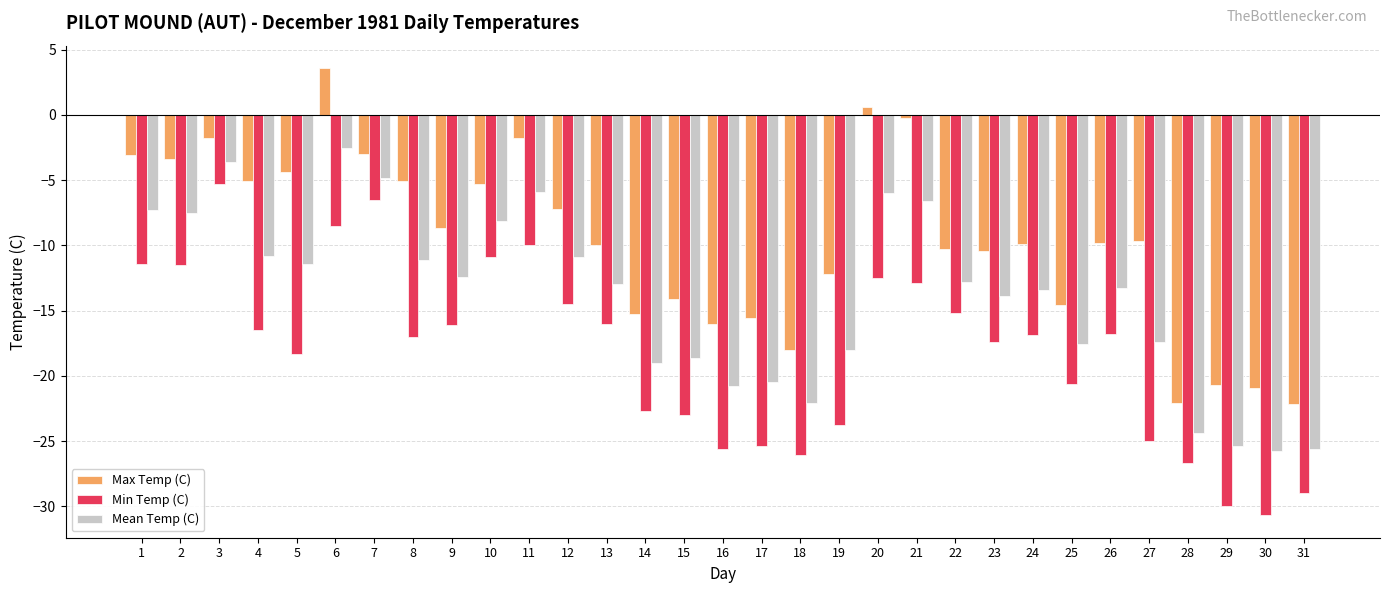

Read the Mean Temp (C) value at 25.

-17.6